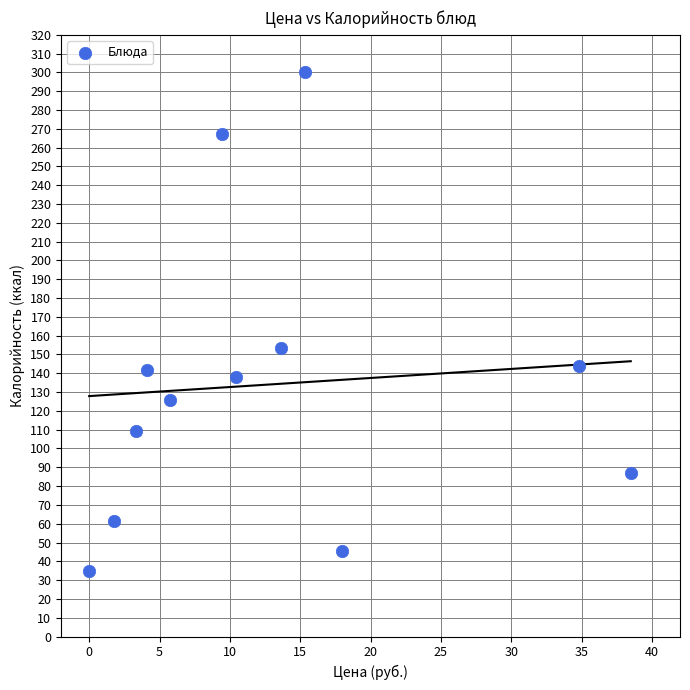

What Y value in the scatter plot is closest to 167?

153.6